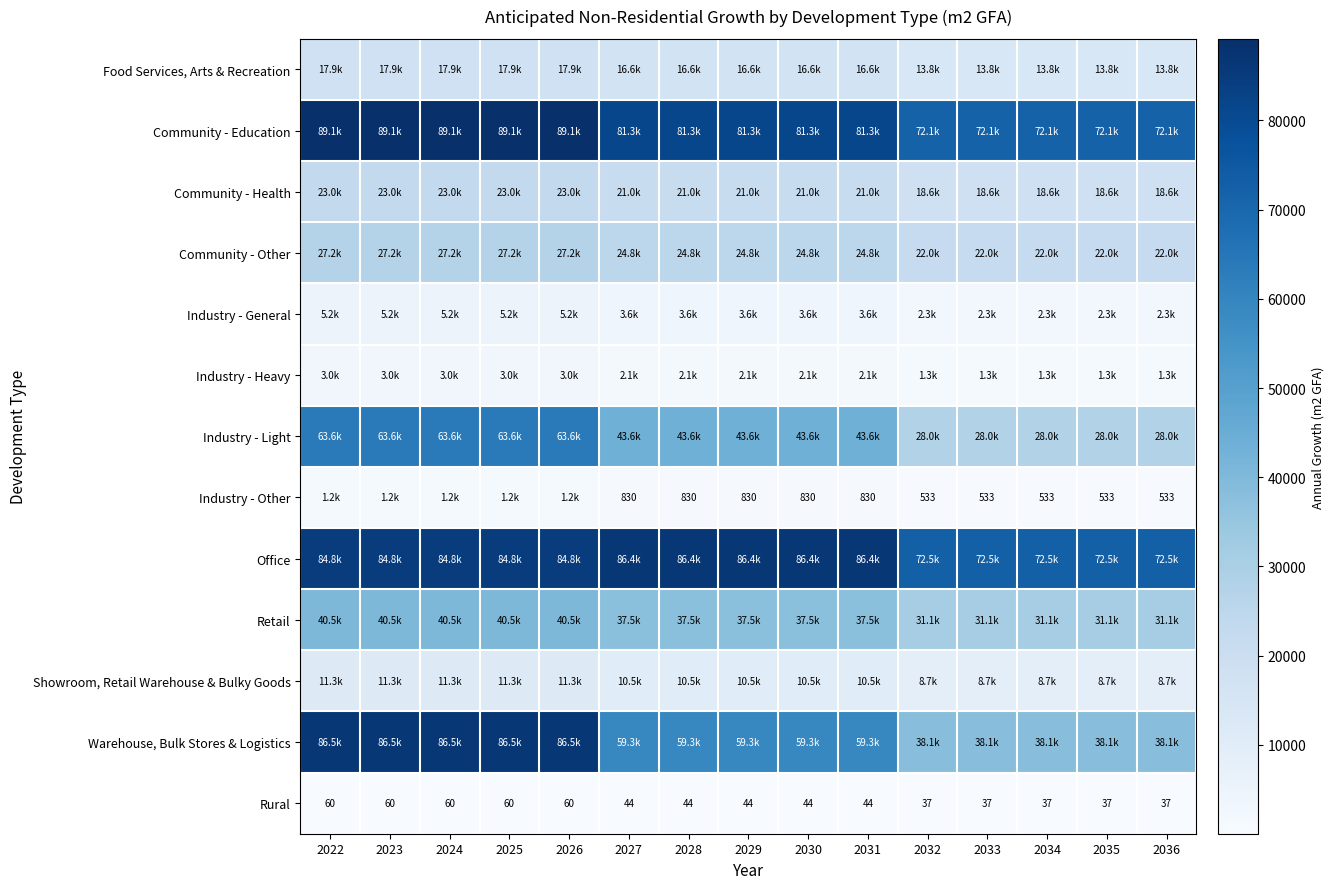

What is the average value of the Industry - Light series?

45093.0